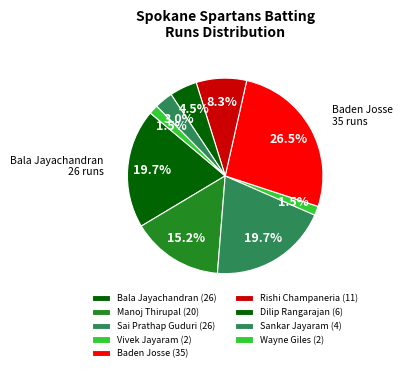

How many segments does this pie chart have?

9